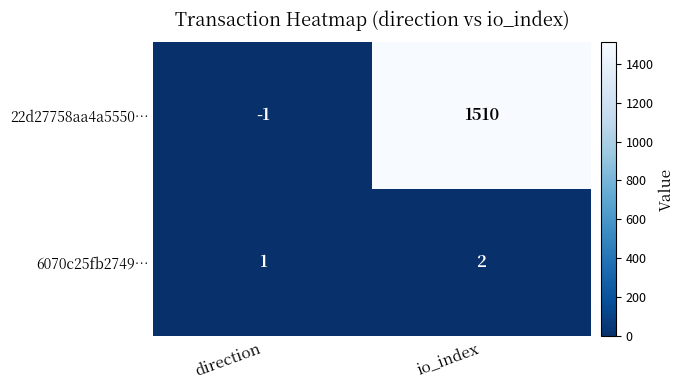

Between direction and io_index, which series saw the biggest shift?

22d27758aa4a5550…